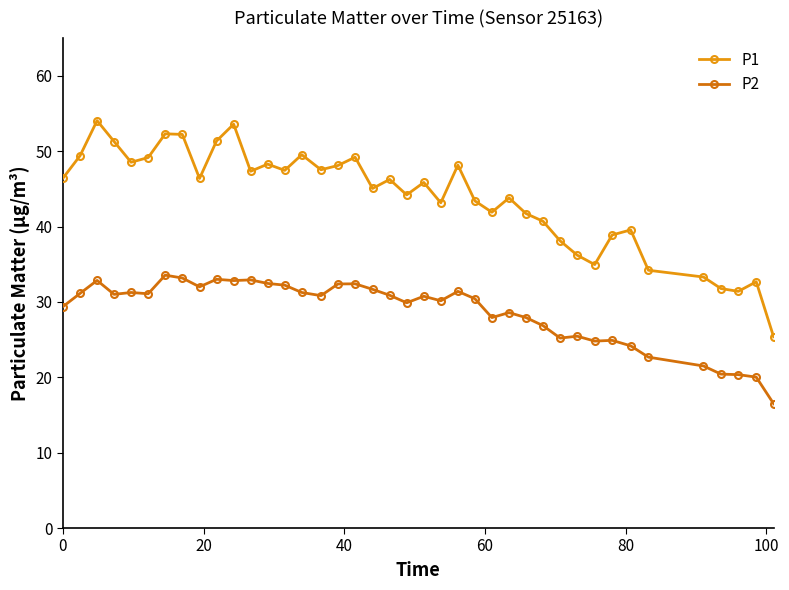

How many lines are shown in the chart?

2